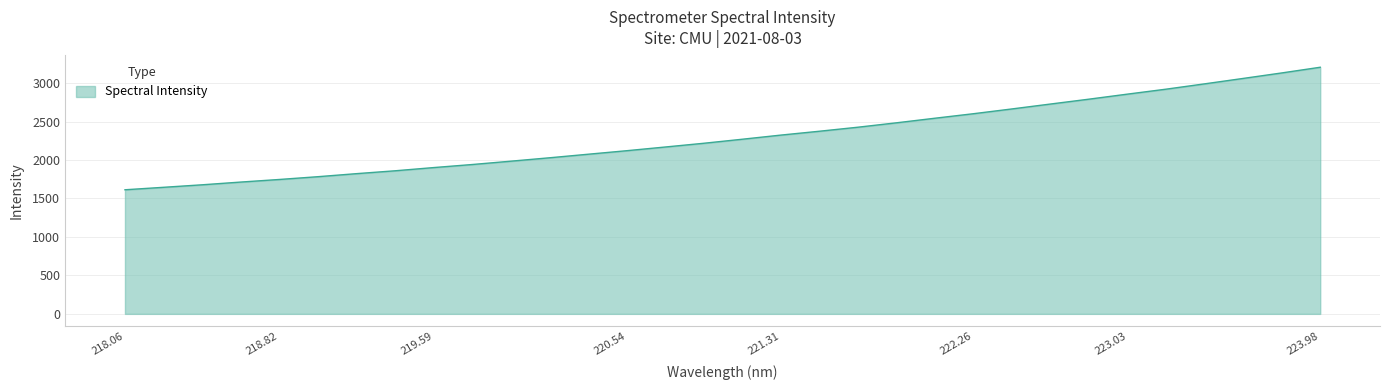

What is the difference between the maximum and minimum values?

1592.4